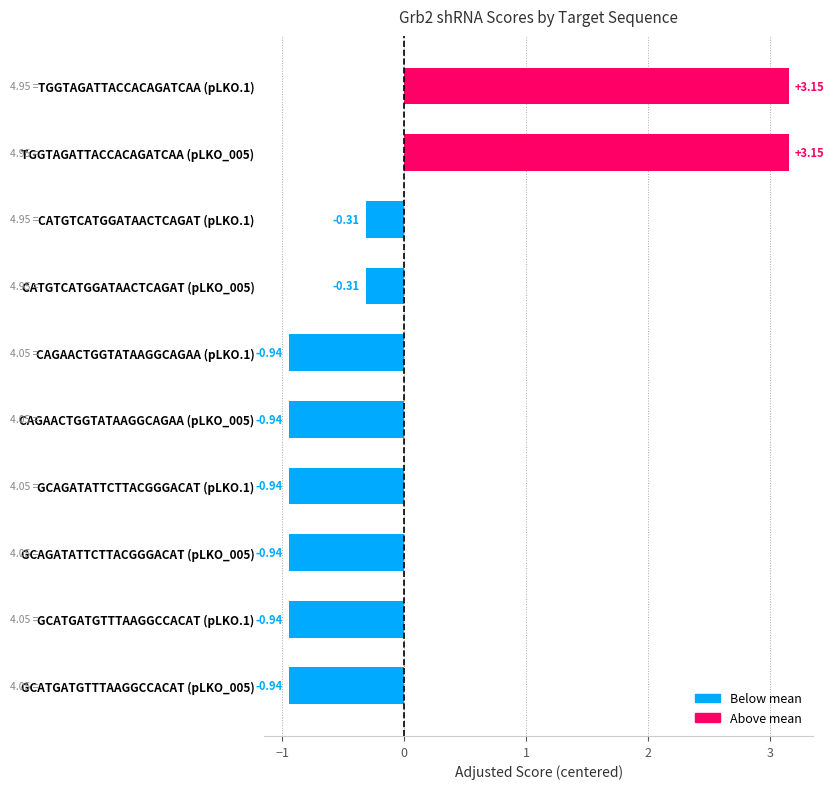

What is the difference between the values at TGGTAGATTACCACAGATCAA (pLKO.1) and CAGAACTGGTATAAGGCAGAA (pLKO_005)?

4.1